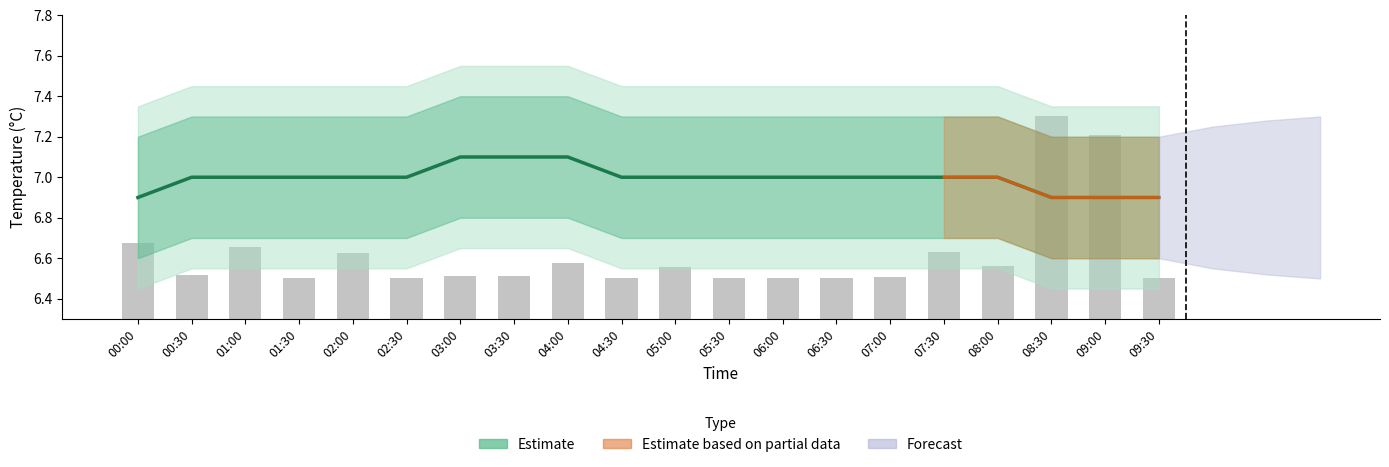

What is the maximum value for Estimate?

7.1